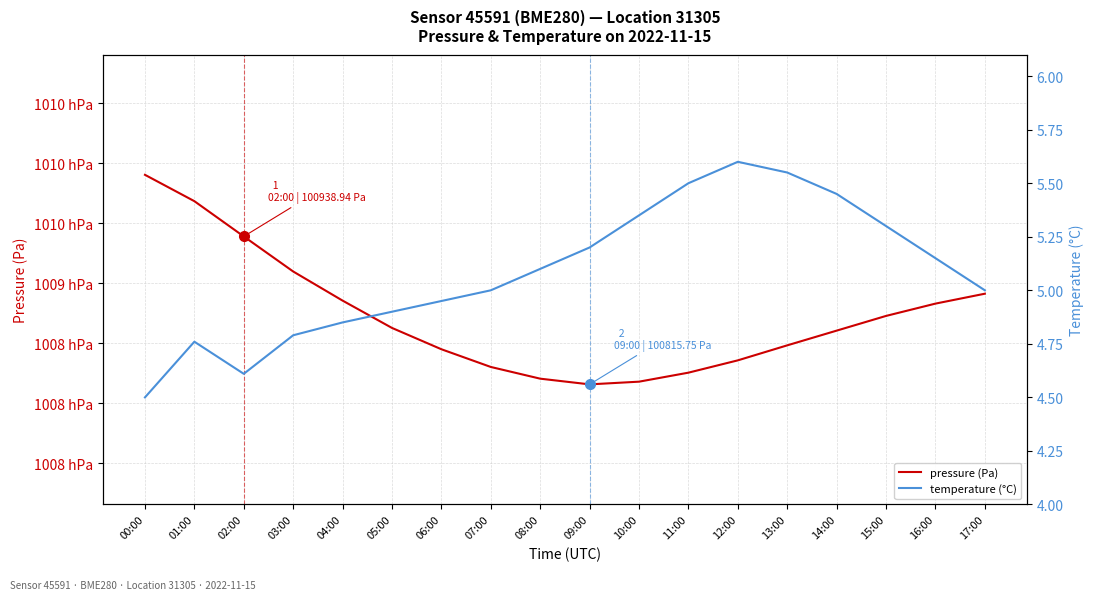

What is the difference between the maximum and minimum values in the pressure (Pa) series?

174.5